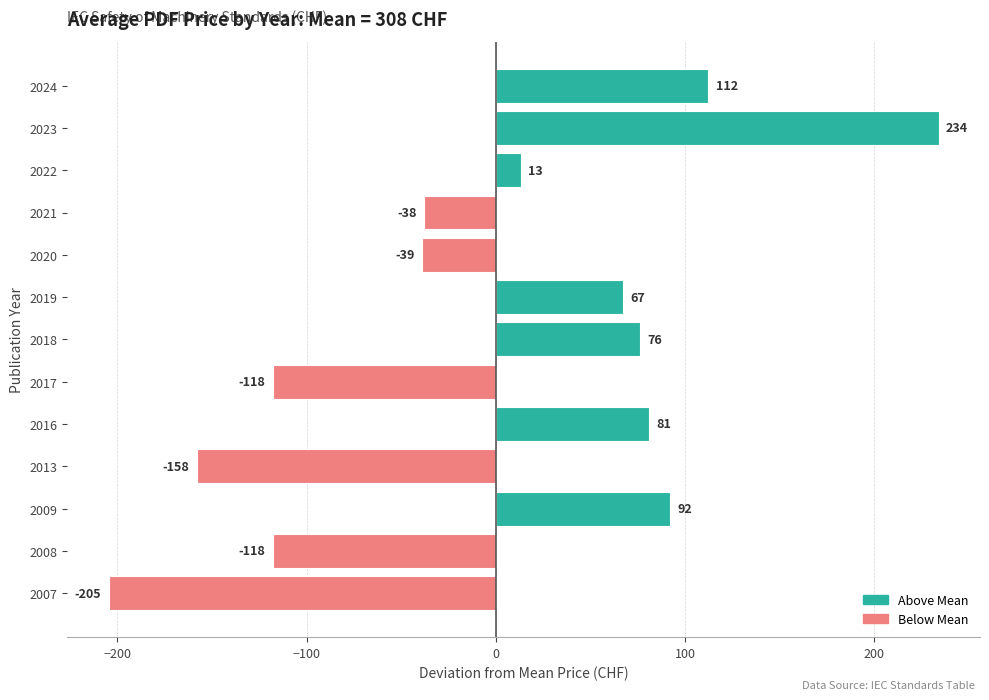

What is the change in value from 2013 to 2021?

+120.0